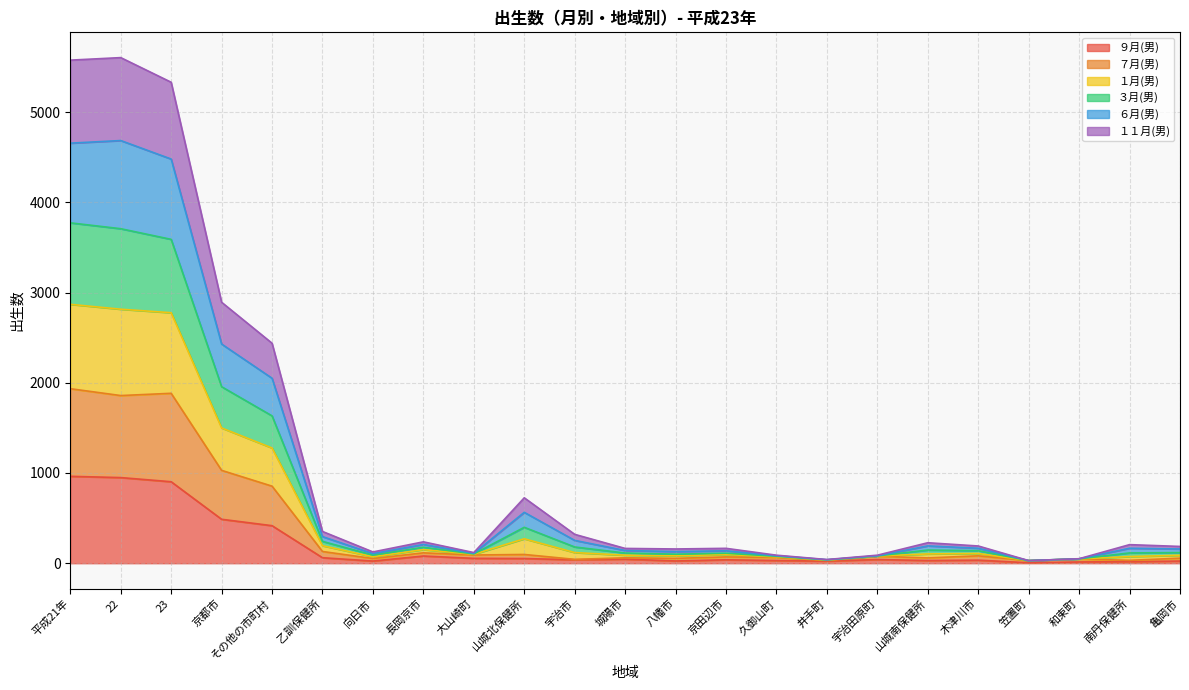

At which label does ９月(男) first exceed 38?

平成21年